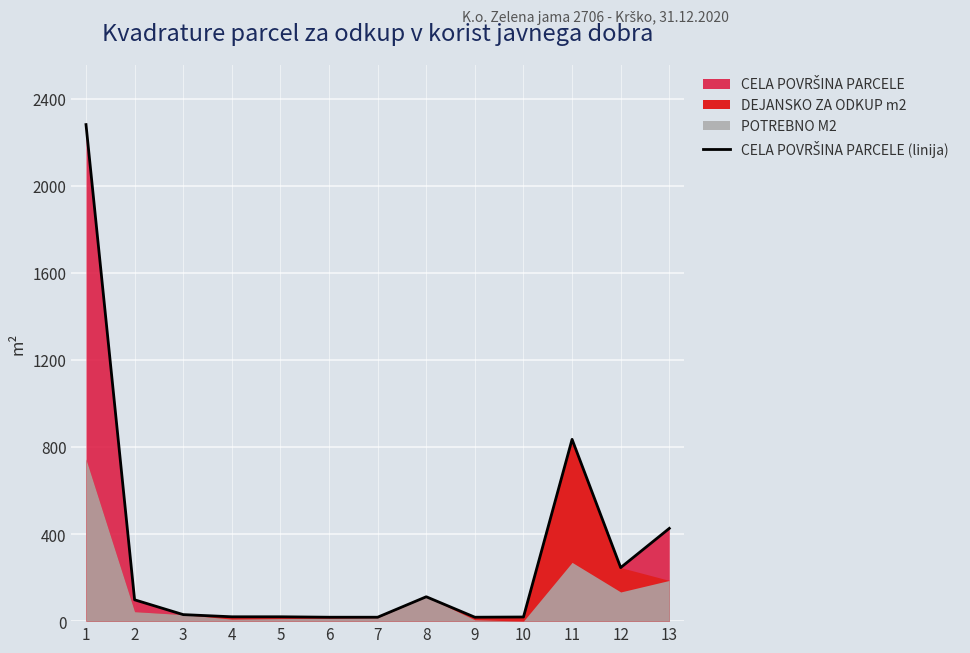

What is the maximum value shown in the chart?

2281